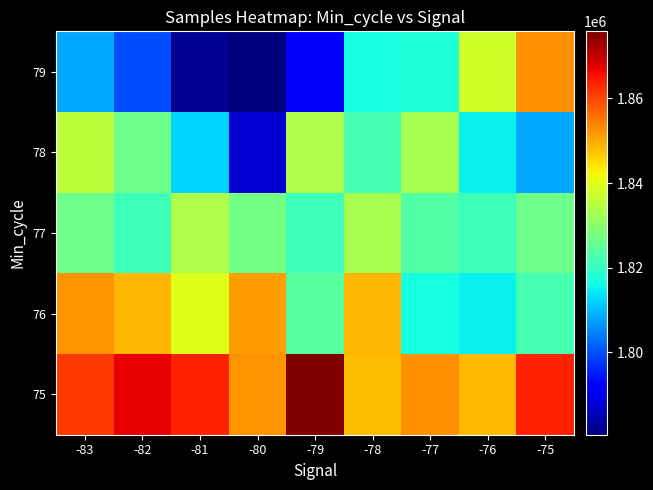

What is the sum of all 78 values?

16374662